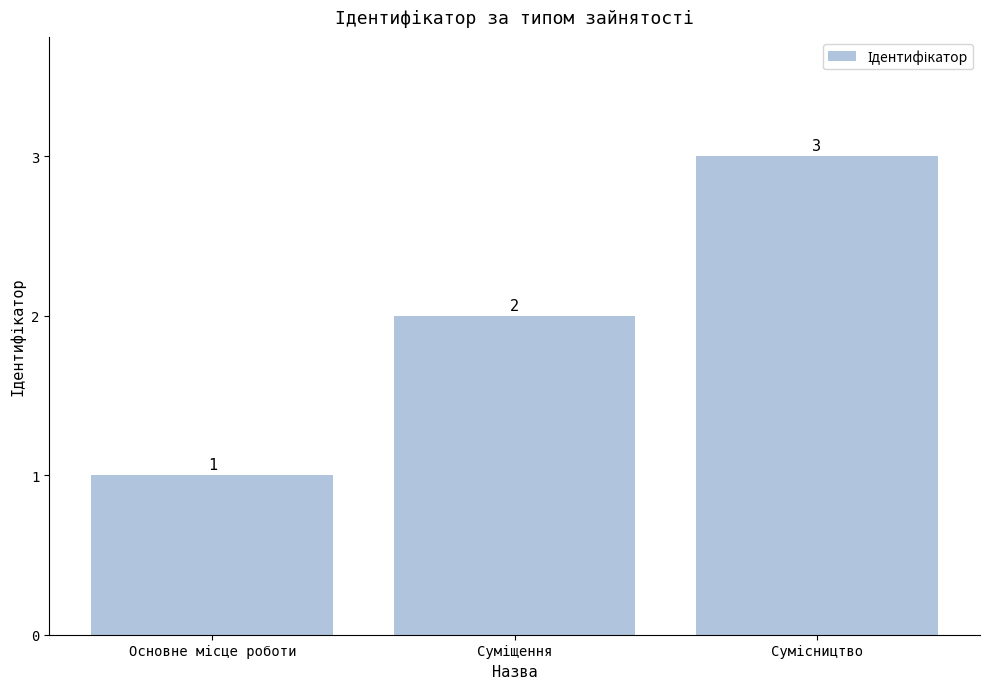

How many values are between 1 and 3?

3